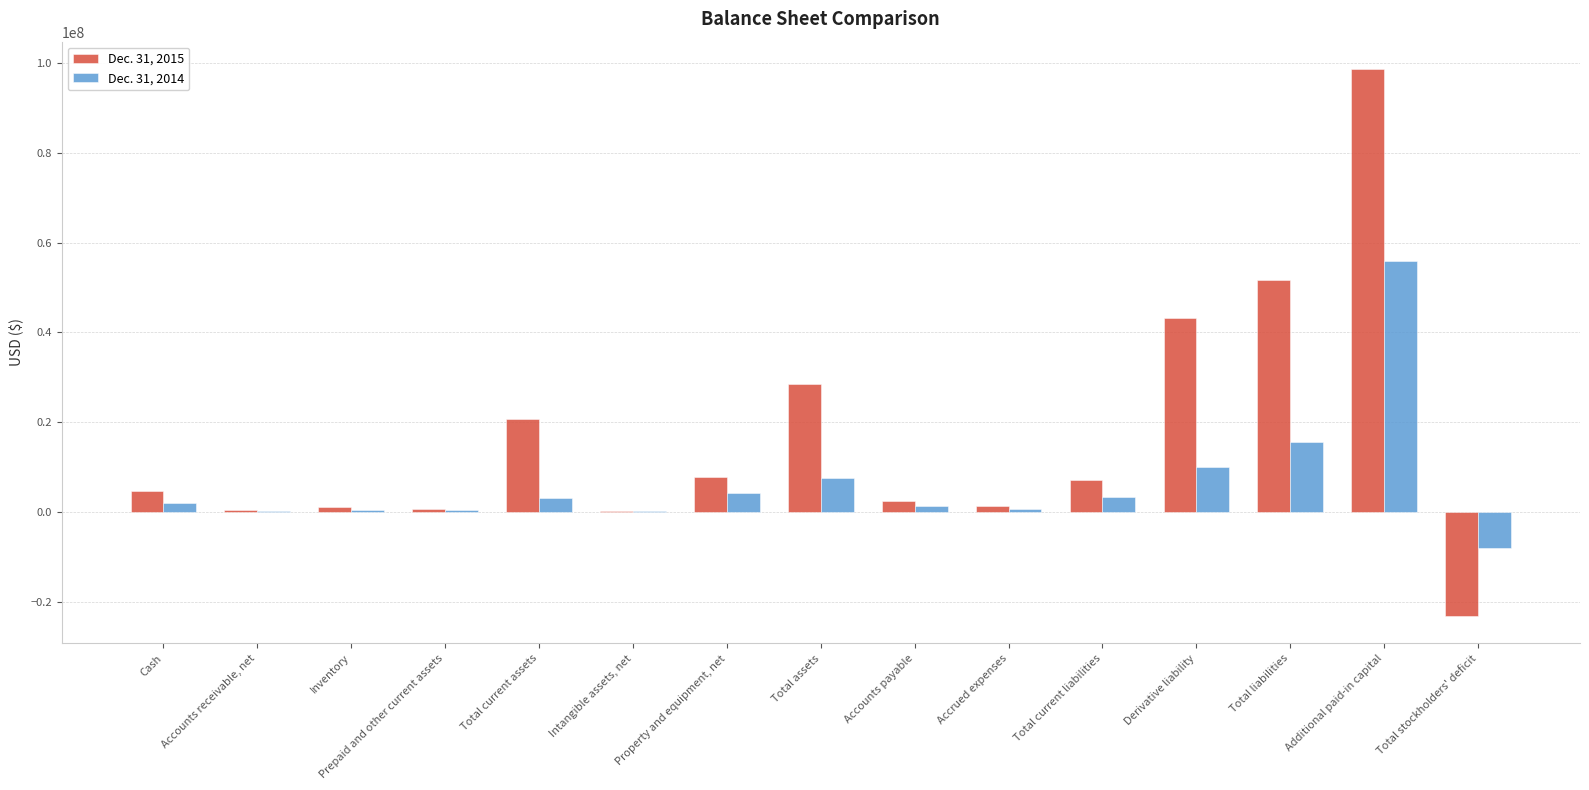

Which series changed the most between Total current liabilities and Total stockholders' deficit?

Dec. 31, 2015